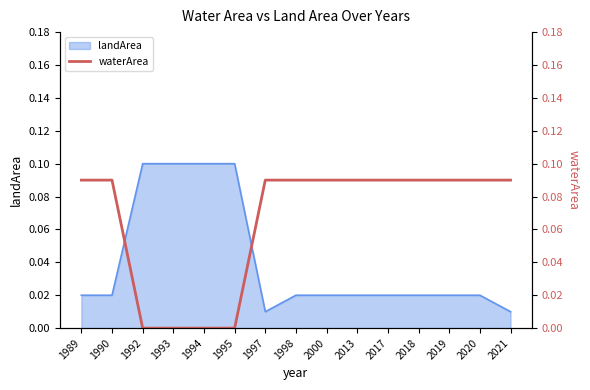

True or false: the data shows 0.1 at 2000.

True